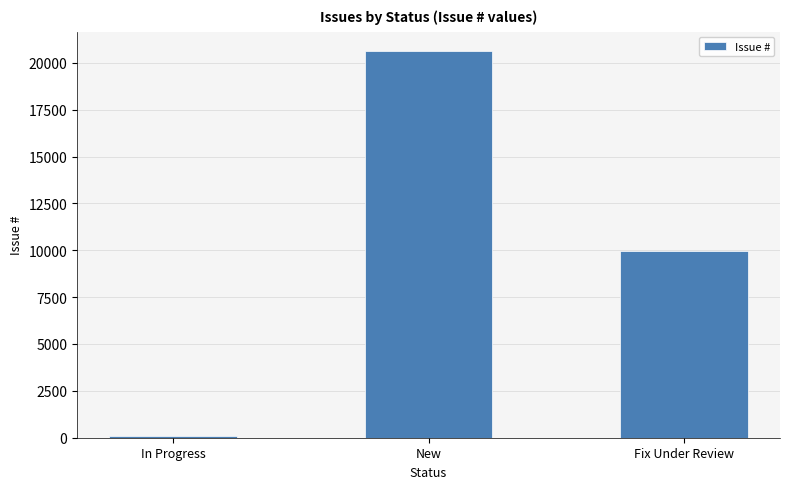

What is the value of the 2nd bar from the left?

20627